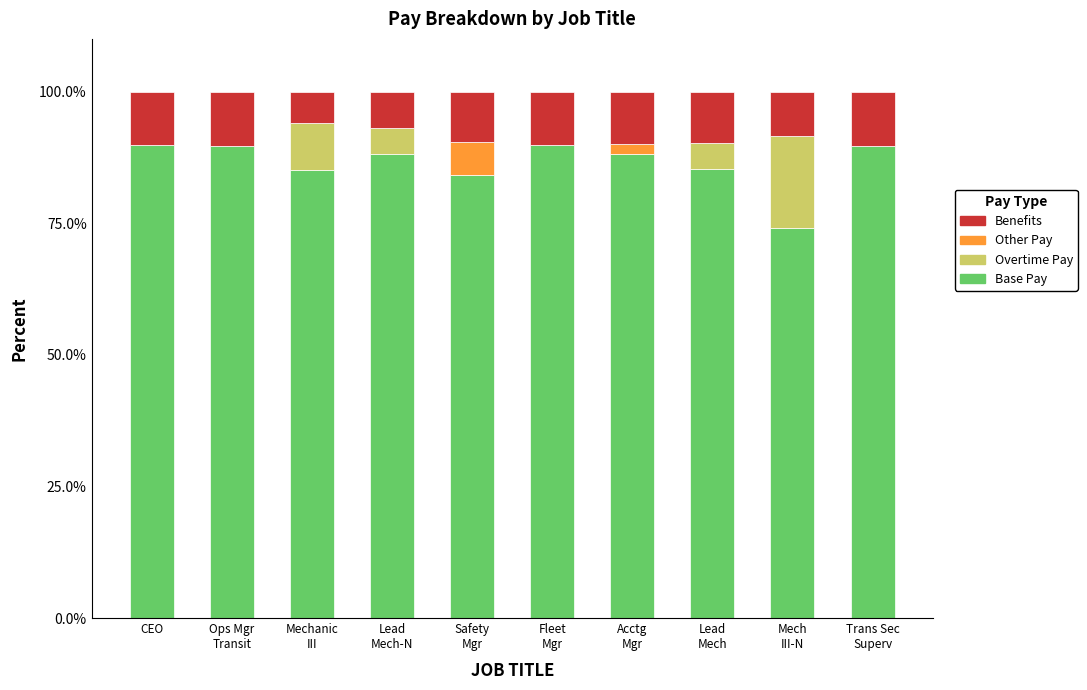

What is the highest value of the Base Pay series?

89.8